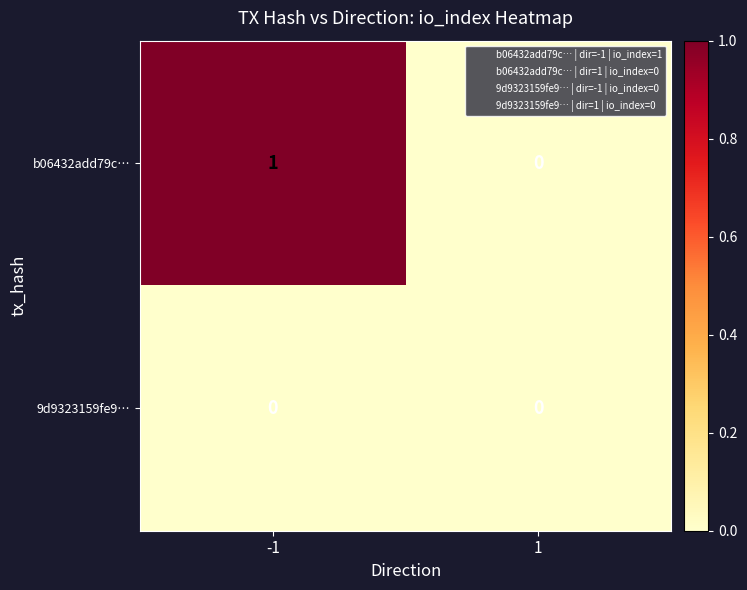

Is the value of b06432add79c… at -1 greater than the value of 9d9323159fe9… at 1?

Yes